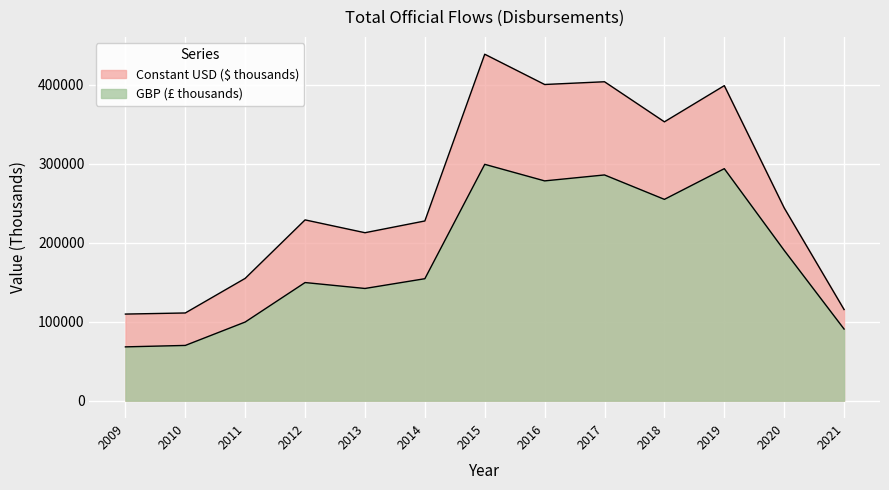

List the series in order of their overall mean, lowest first.

GBP (£ thousands), Constant USD ($ thousands)